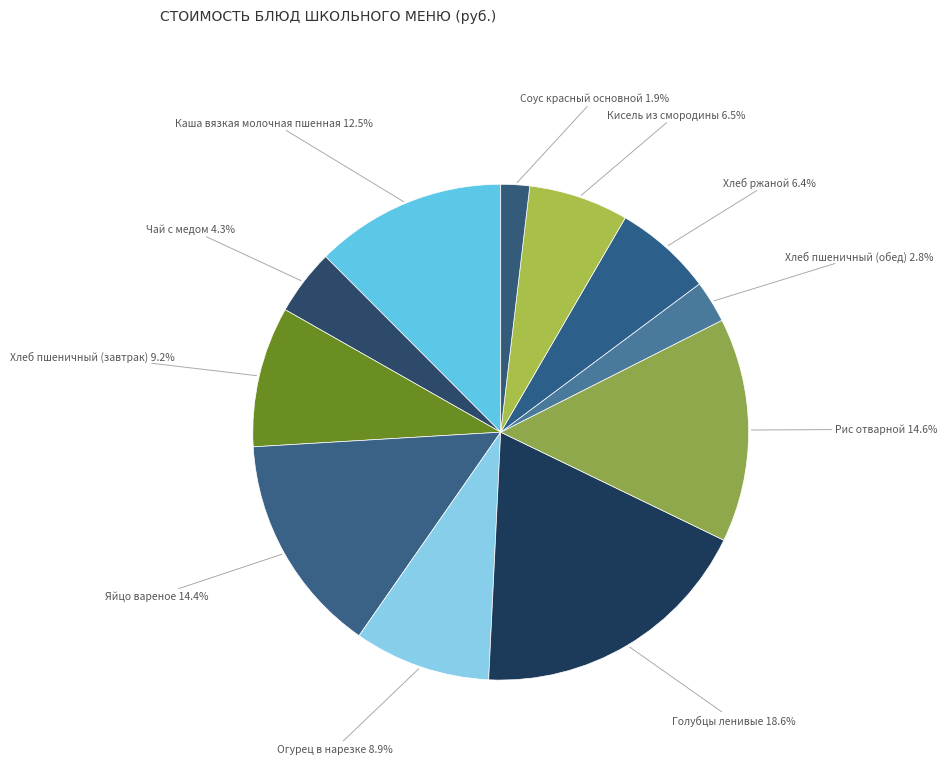

Does any single category account for the majority?

No